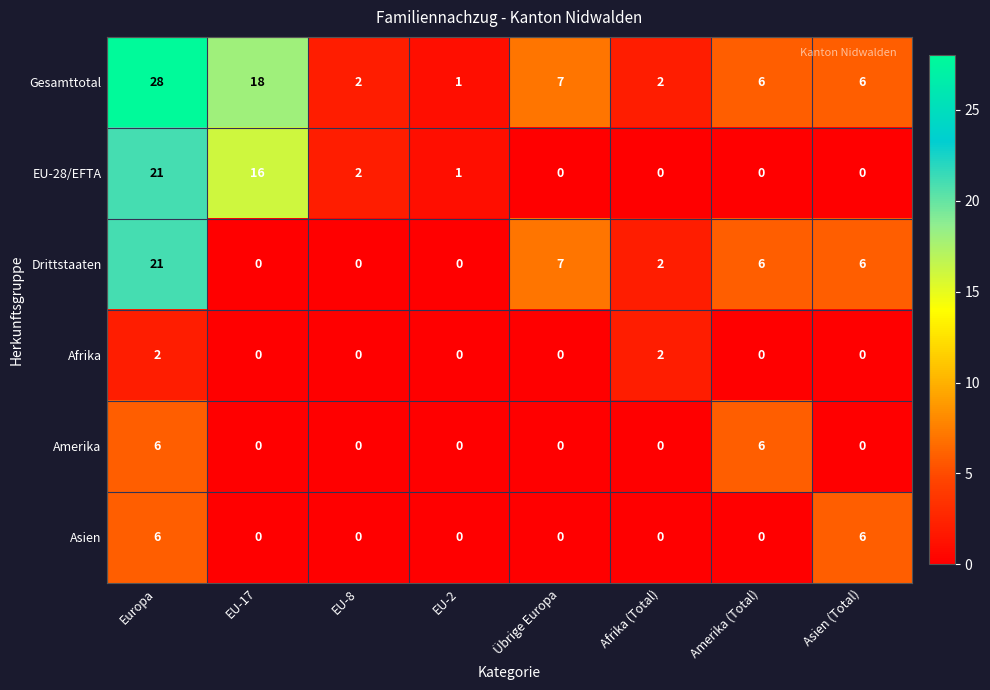

What is the difference between the highest and lowest values at Übrige Europa?

7